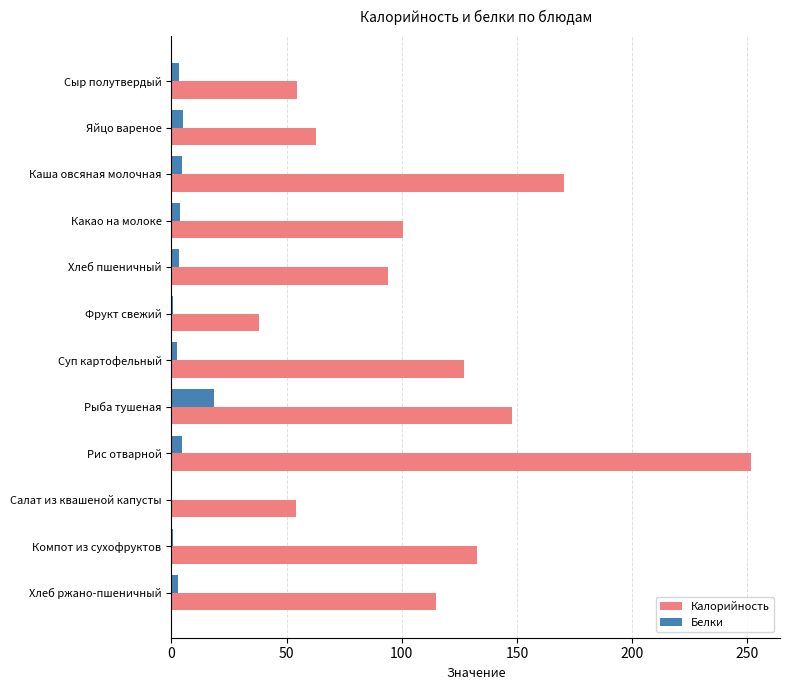

Which category has the highest value in the Белки series?

Рыба тушеная